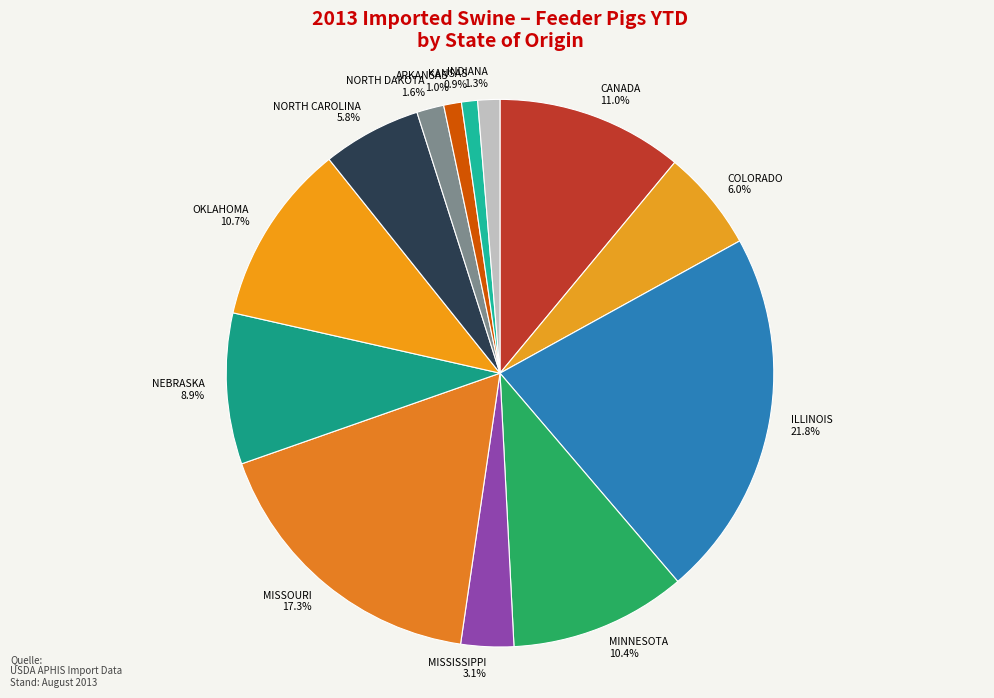

What is the ratio of the value at COLORADO to the value at MINNESOTA?

0.6